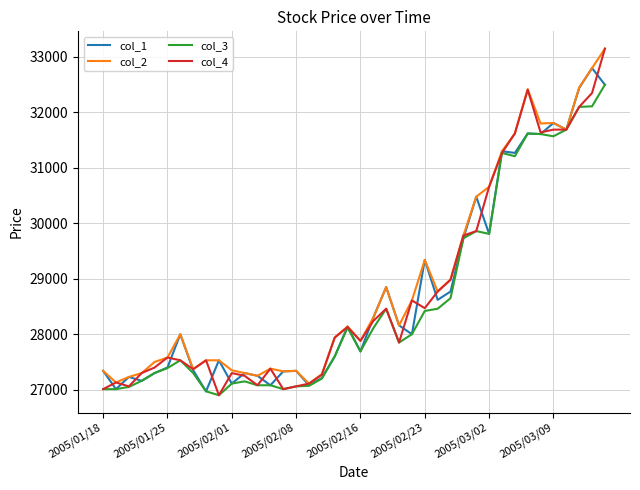

What is the highest value of the col_1 series?

32800